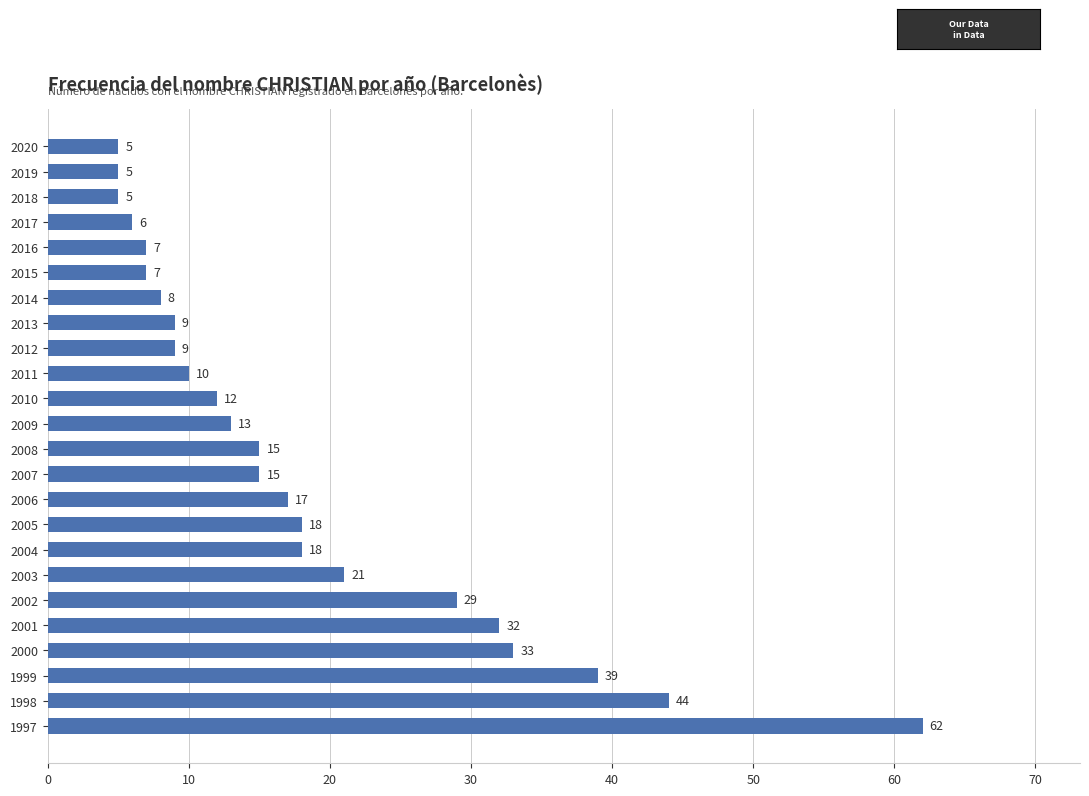

Does the chart contain stacked bars?

No